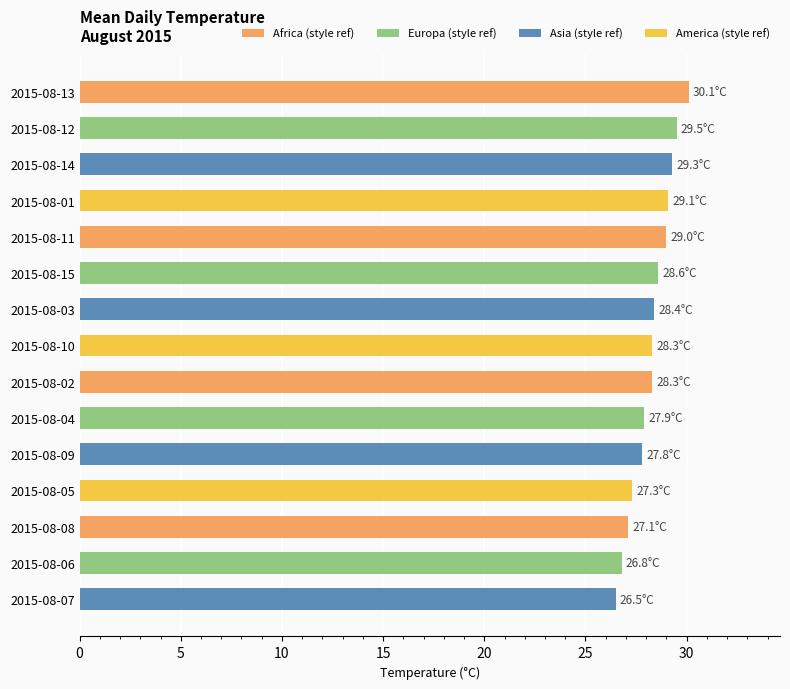

Which category has the lowest value across all series?

2015-08-07